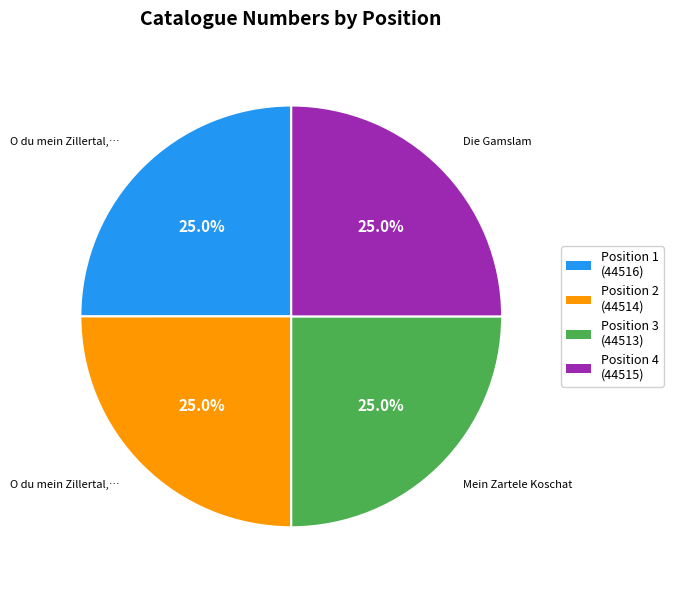

What percentage do Position 2 (44514) and Position 3 (44513) together represent?

50.0%